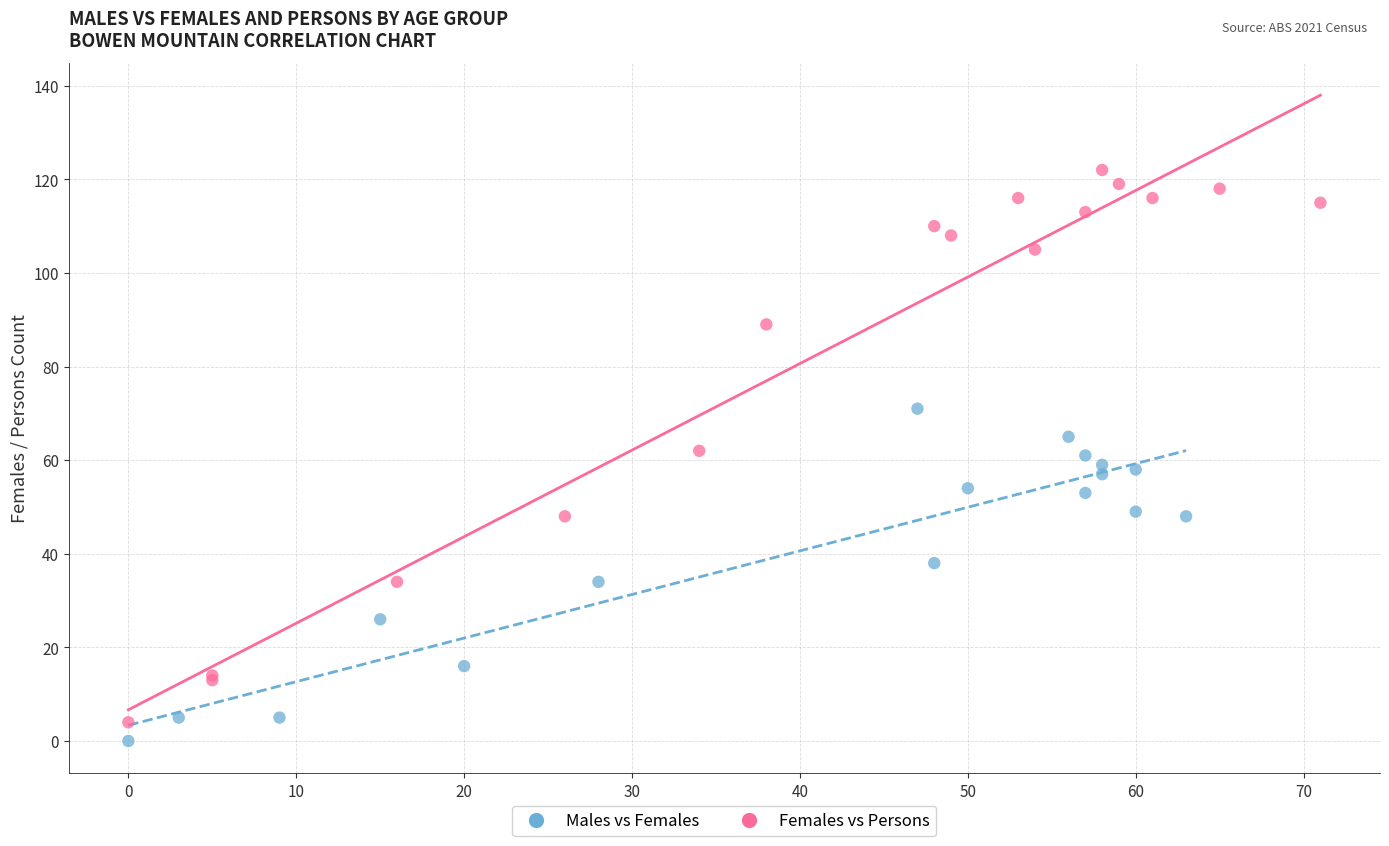

Which series reaches the minimum Y coordinate?

Males vs Females